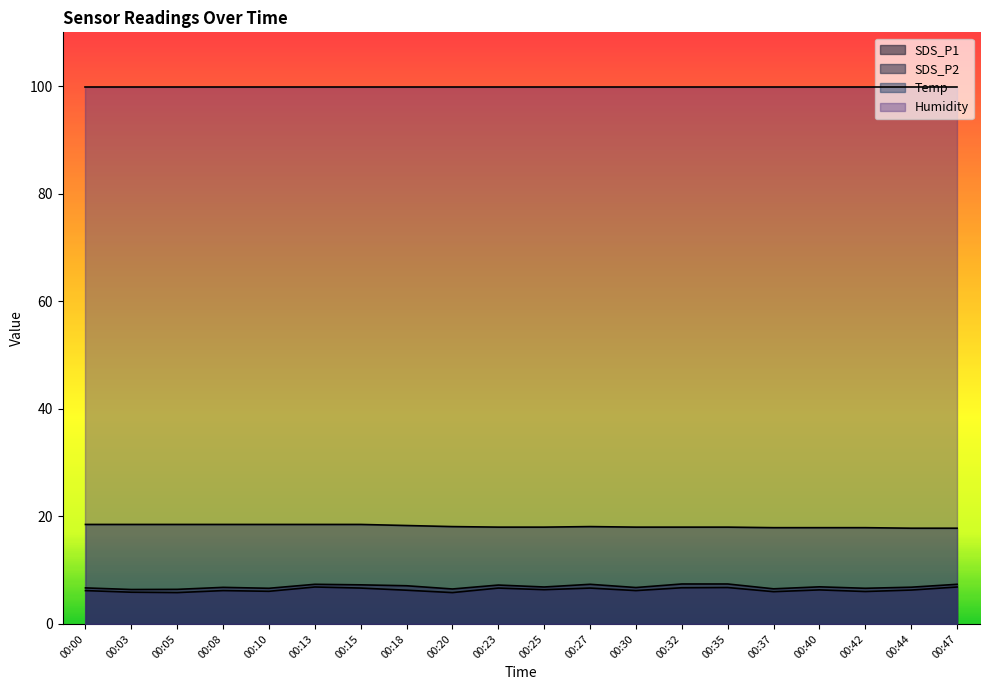

Where is the first local minimum for SDS_P2?

00:05